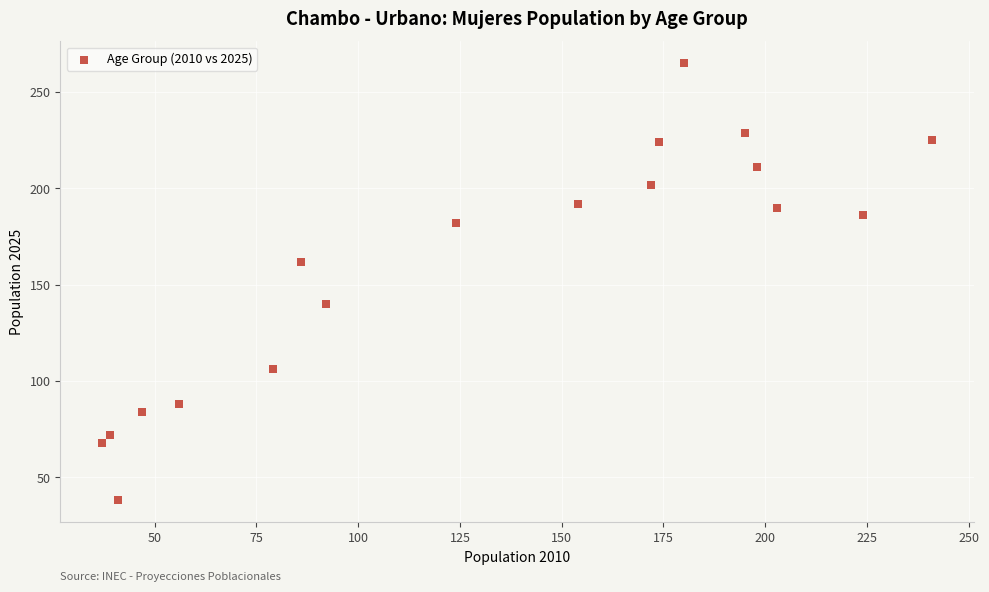

What is the range of Y values (max minus min)?

227